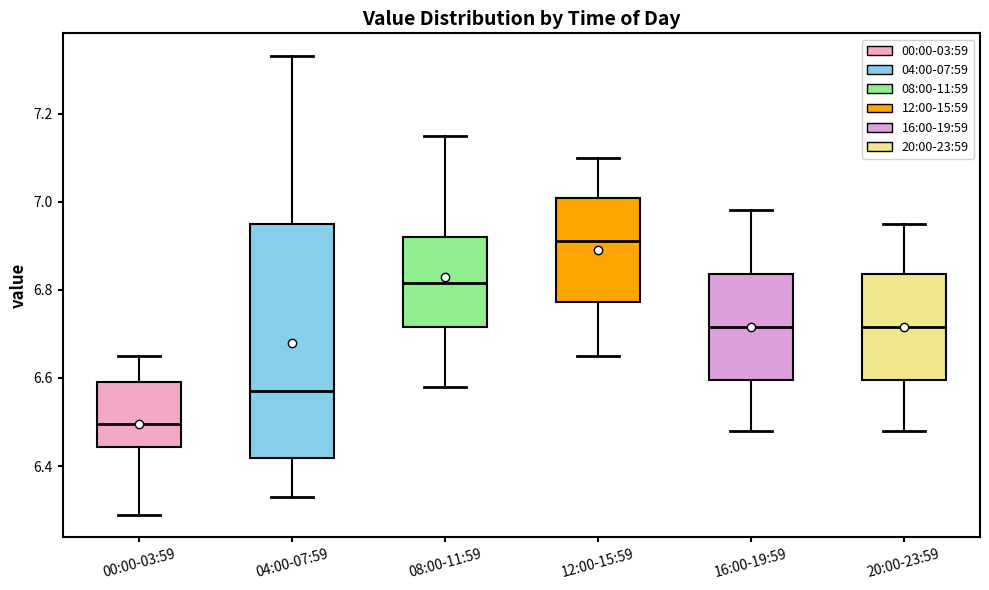

Which box has the lowest median line?

00:00-03:59